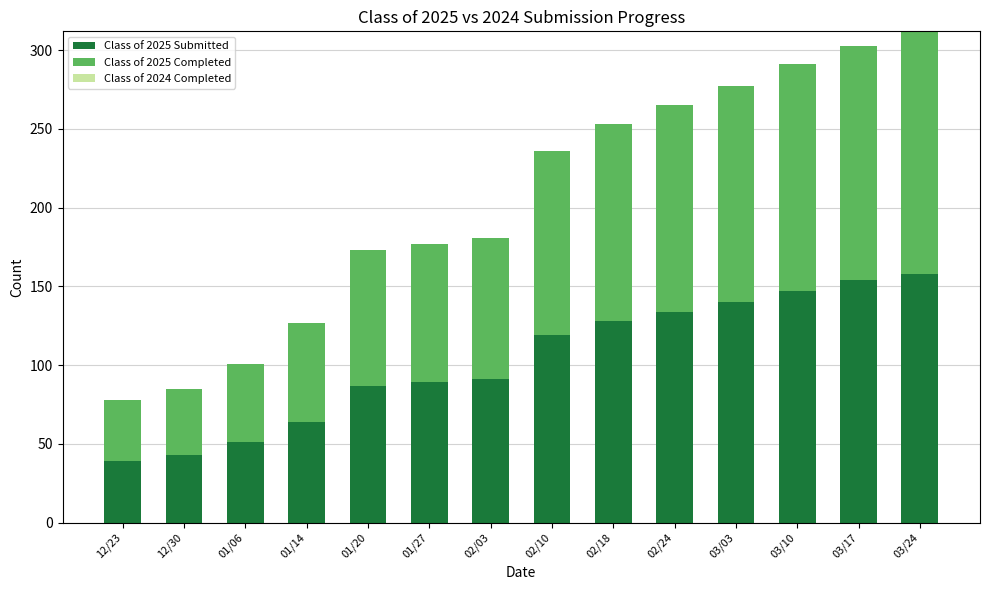

What is the difference between the maximum and minimum values in the Class of 2025 Submitted series?

119